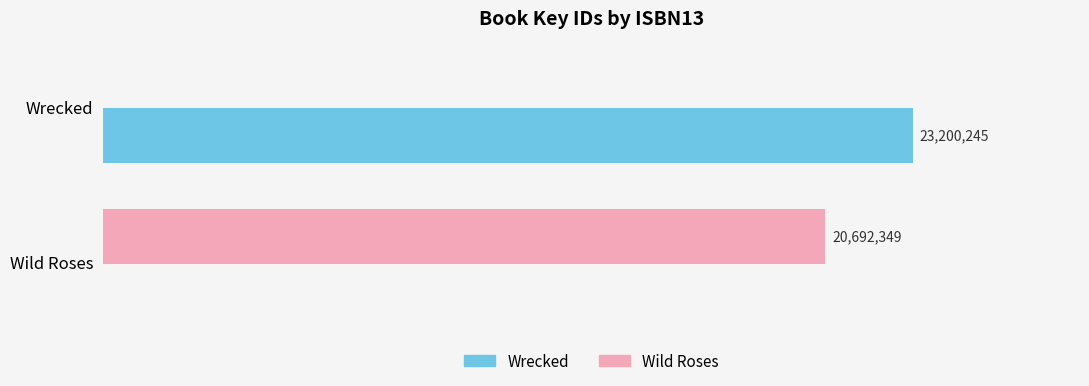

What are all the series names shown in the legend?

Wrecked, Wild Roses